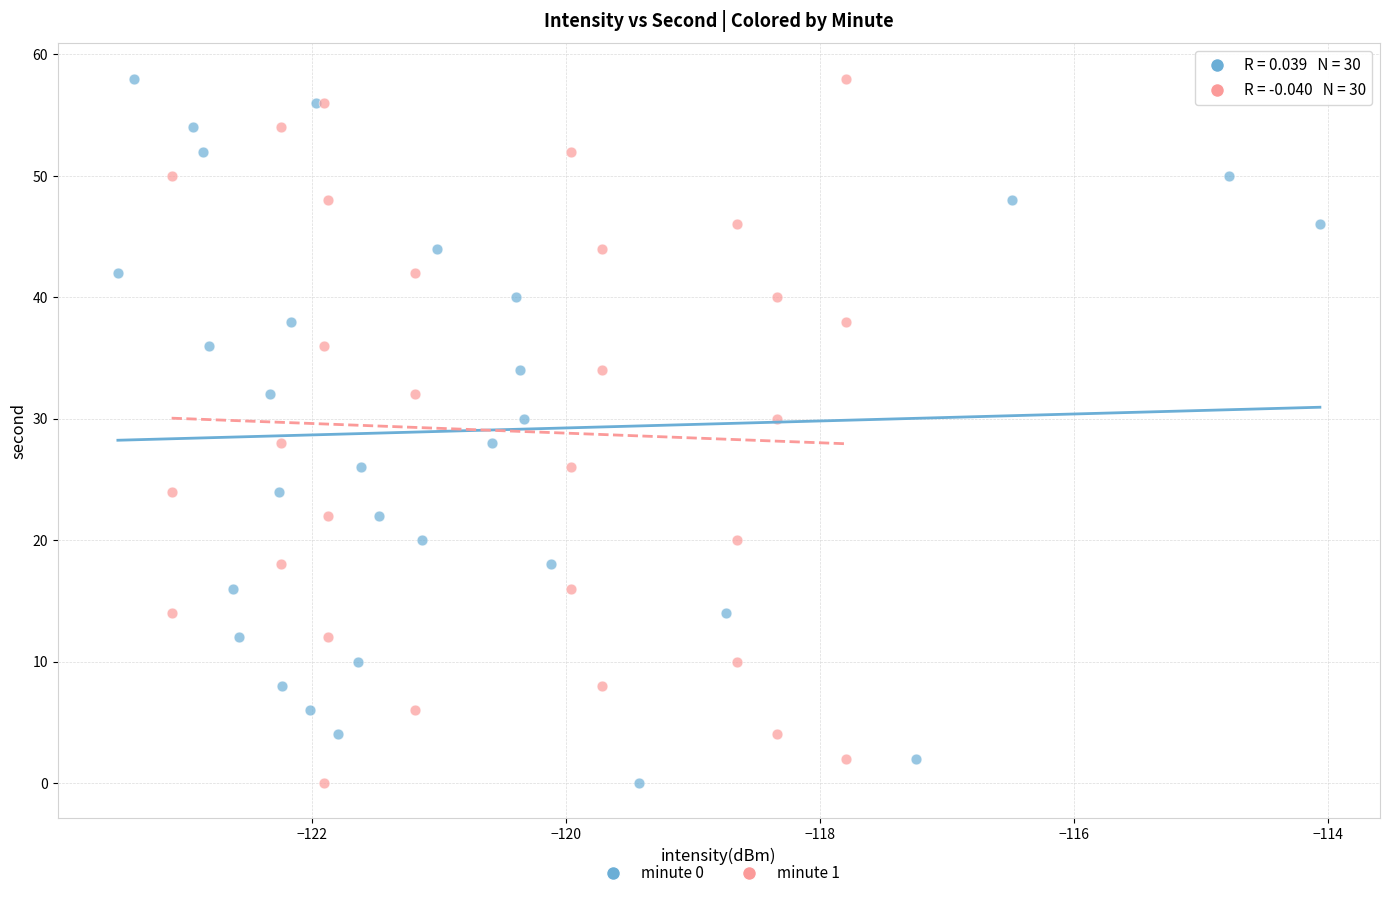

What are all the series names shown in the legend?

minute 0, minute 1